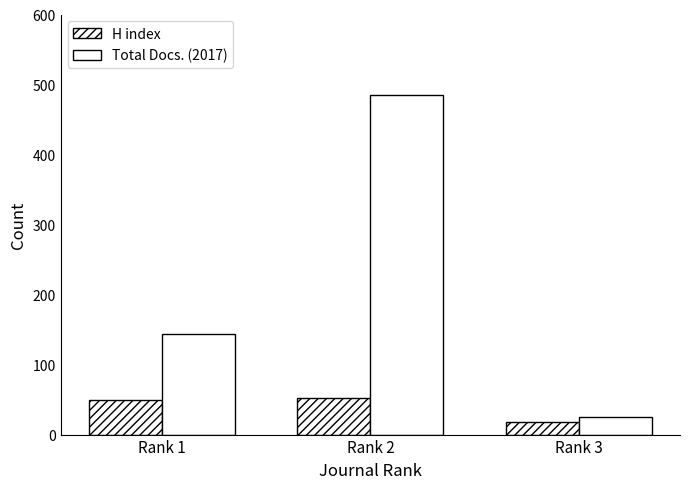

What is the value of the Total Docs. (2017) bar at the 2nd from the left?

485